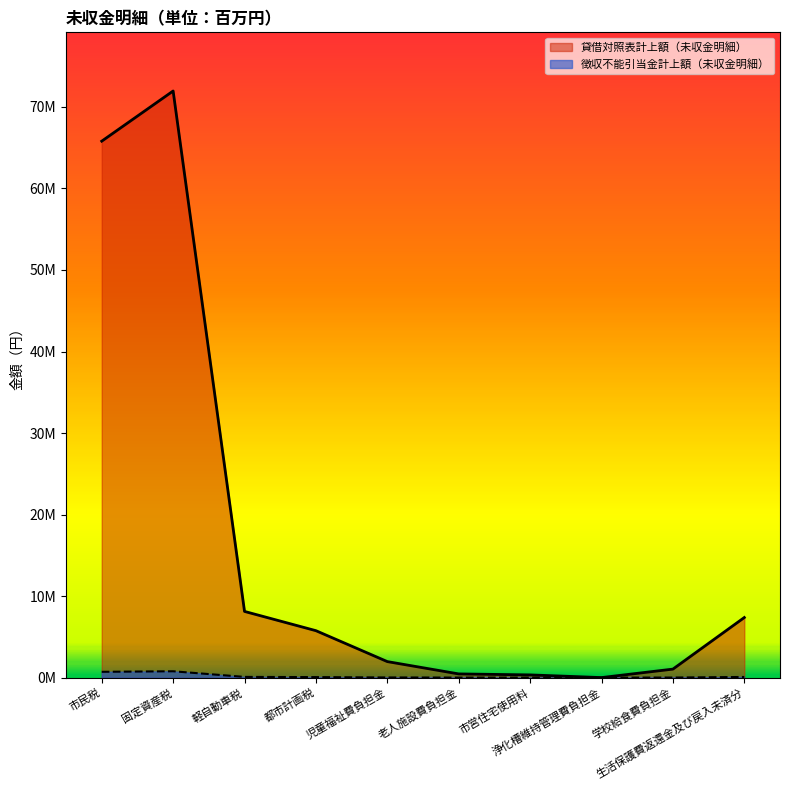

Is it true that 徴収不能引当金計上額（未収金明細） equals 34399 at 都市計画税?

False